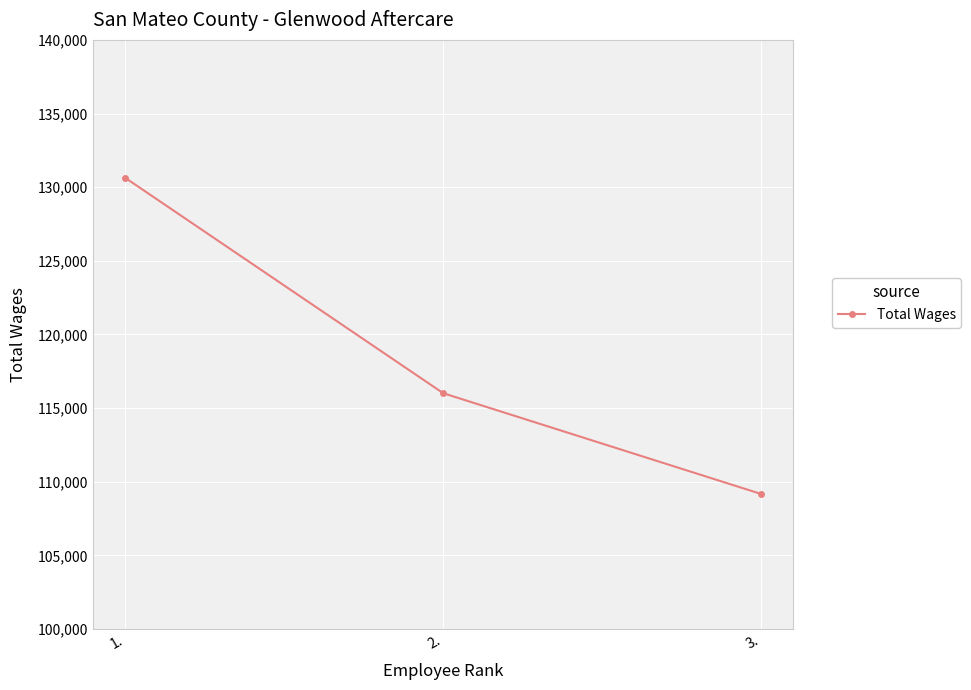

Where is the data nearest to the value 119903?

2.